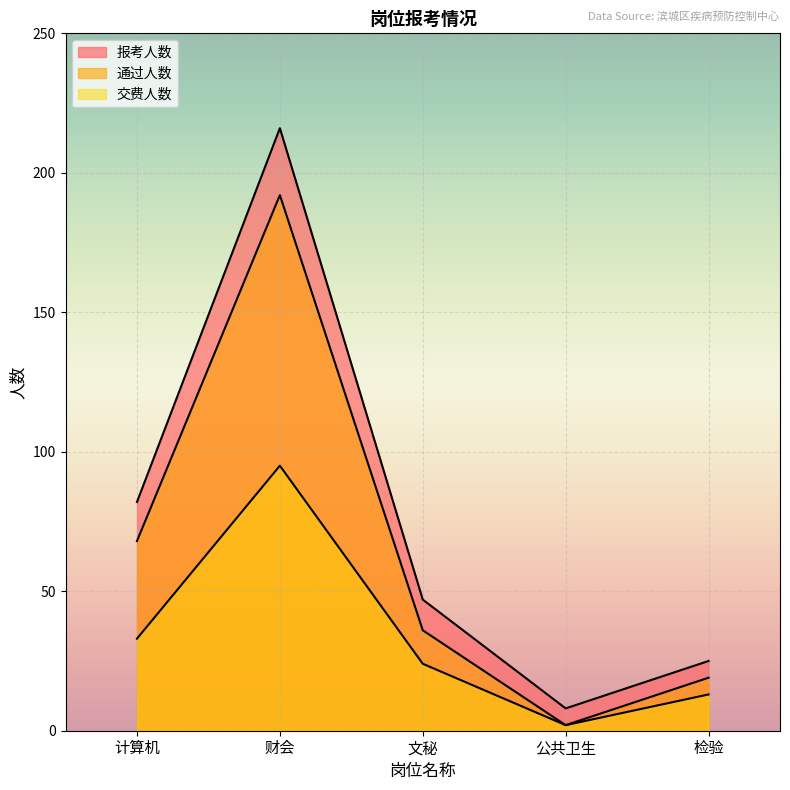

Which series changed the most between 检验 and 公共卫生?

报考人数